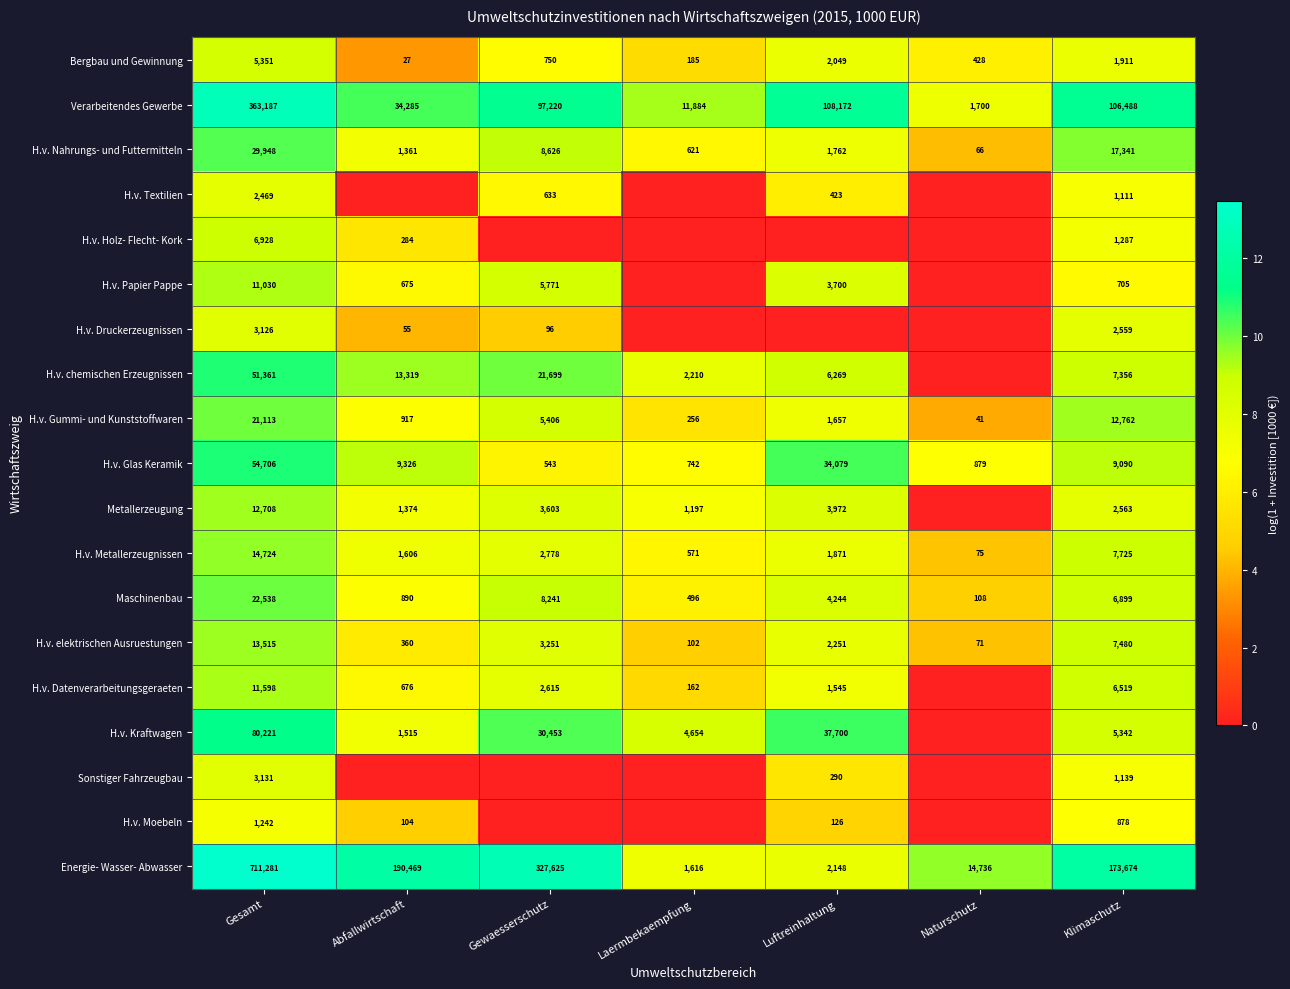

Is it true that Bergbau und Gewinnung equals 750 at Gewaesserschutz?

True